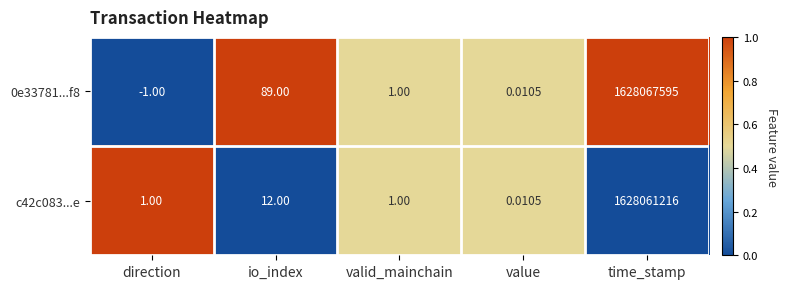

At which label is 0e33781...f8 closest to 814033797?

io_index